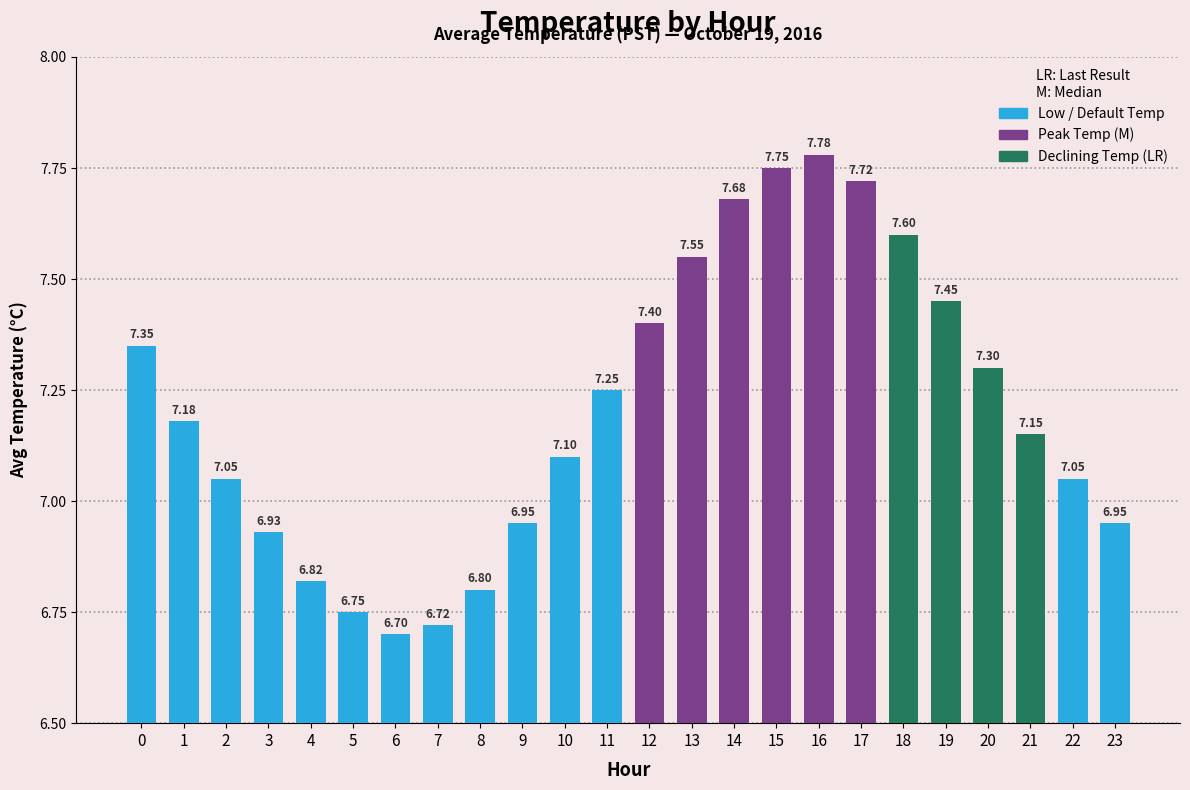

What is the difference between the maximum and minimum values?

1.1